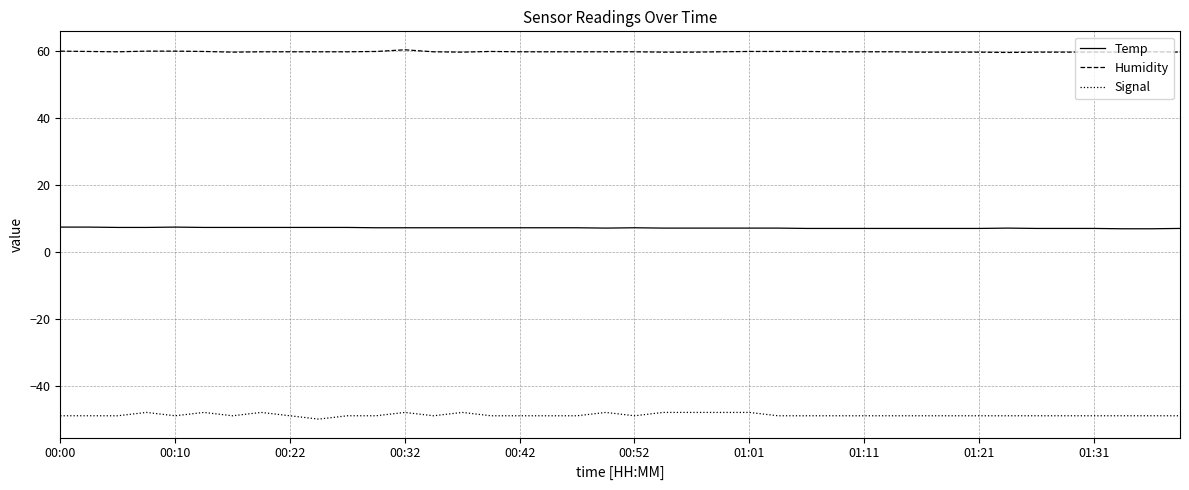

Which series has the largest total across all categories?

Humidity